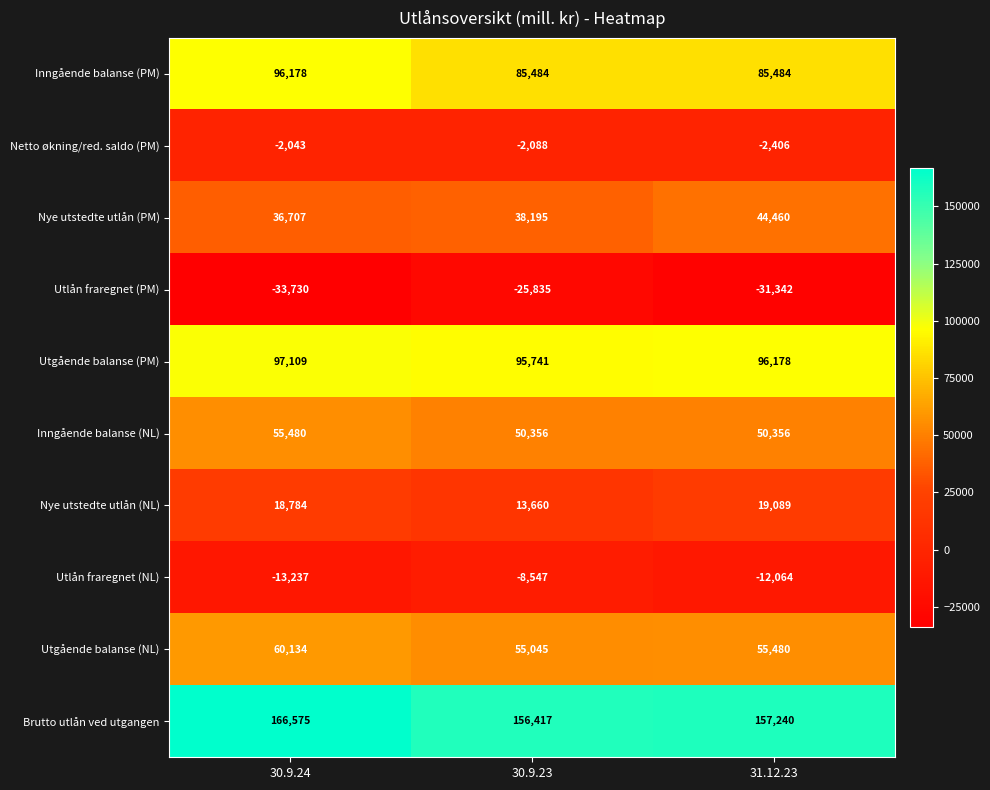

Where is Brutto utlån ved utgangen nearest to the value 161496?

31.12.23